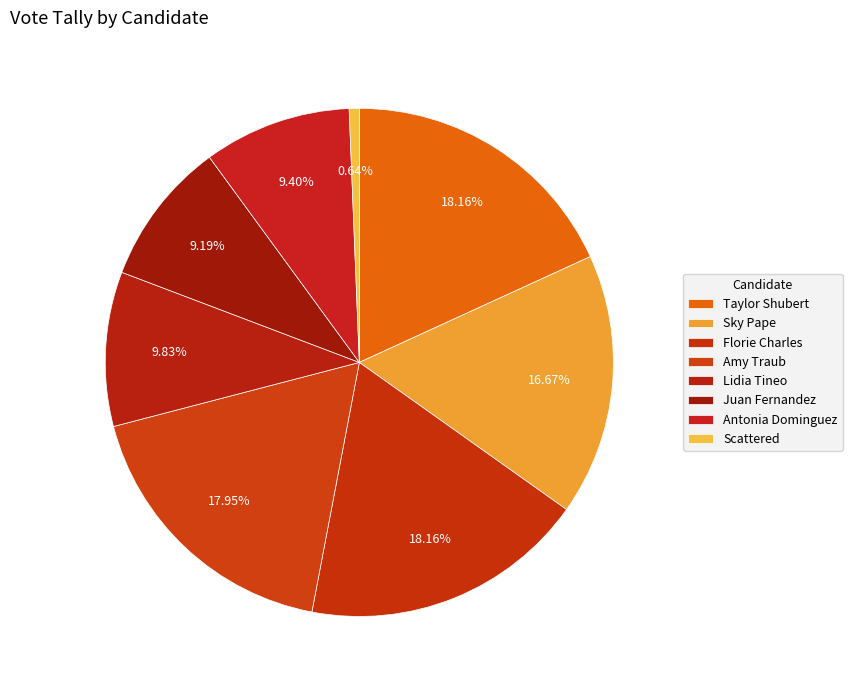

Count the number of slices in the pie.

8